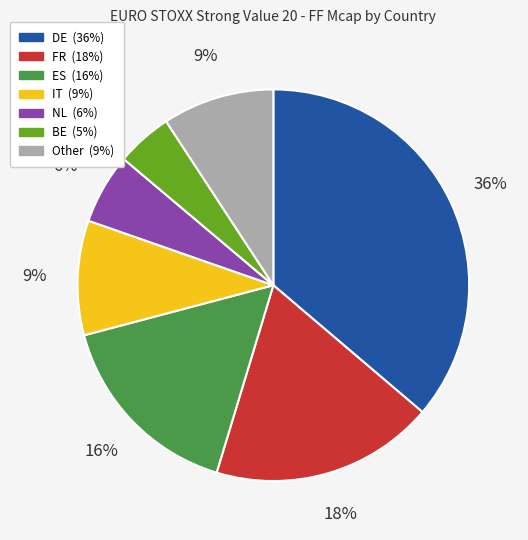

Is there any slice that represents more than half of the pie?

No